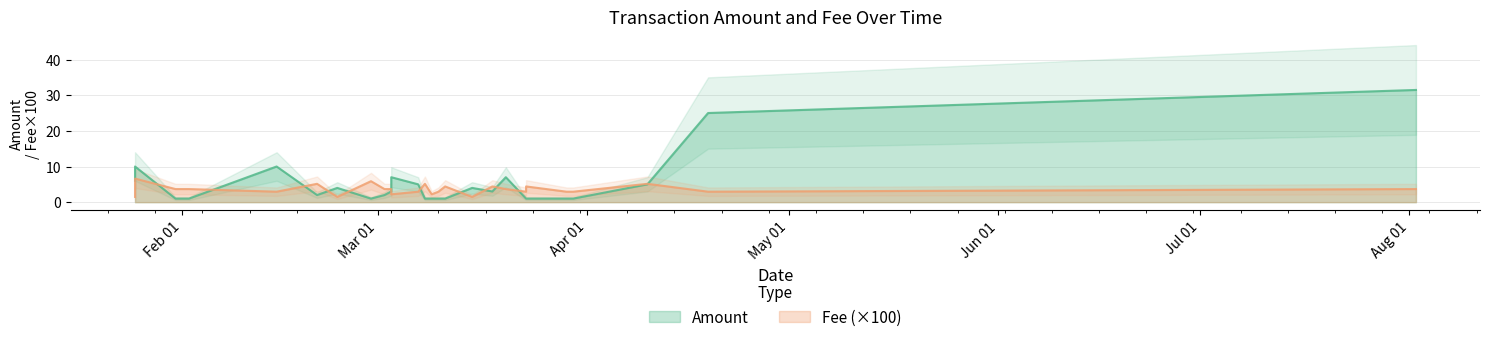

Rank the series at 2020-03-03 from highest to lowest value.

Fee, Amount